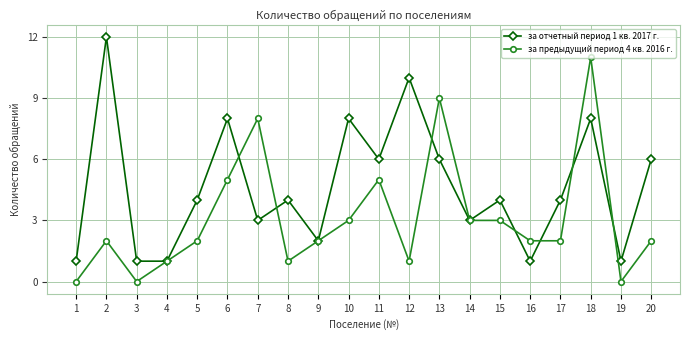

What value does the за отчетный период 1 кв. 2017 г. series have at 8, to the nearest 5?

5